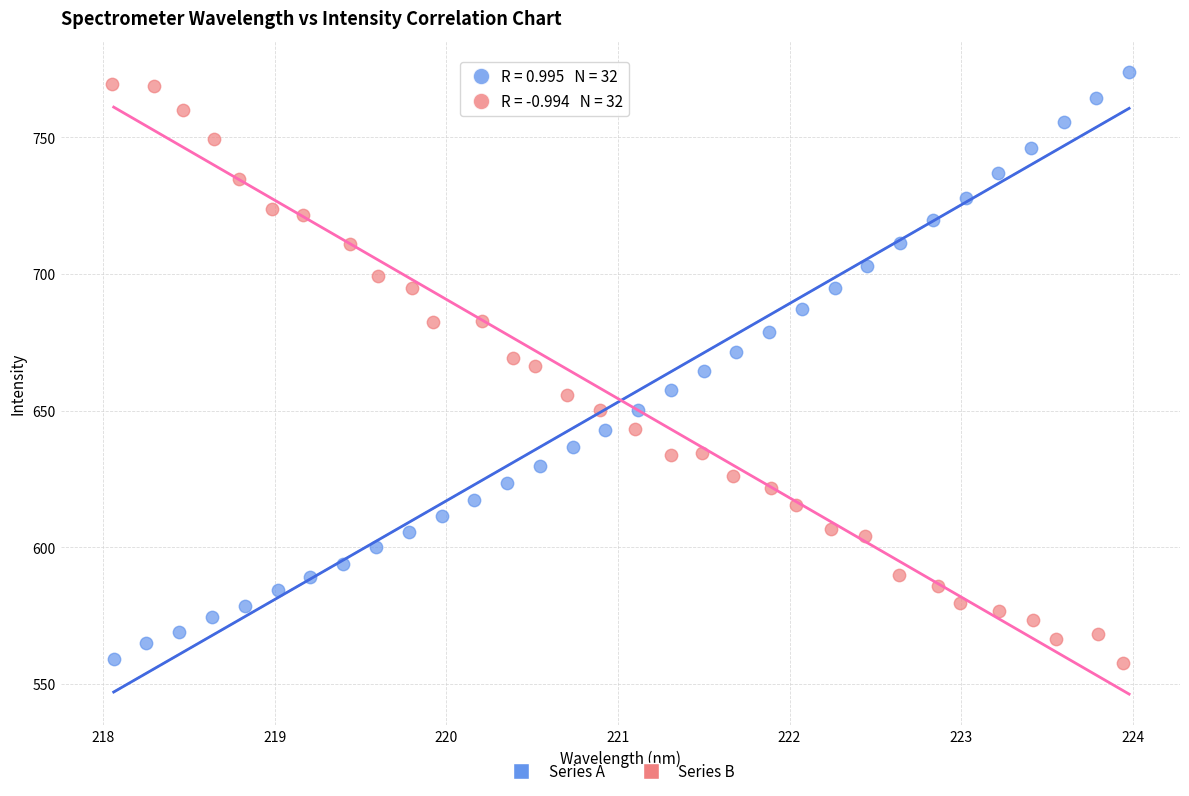

What are all the series names shown in the legend?

Series A, Series B